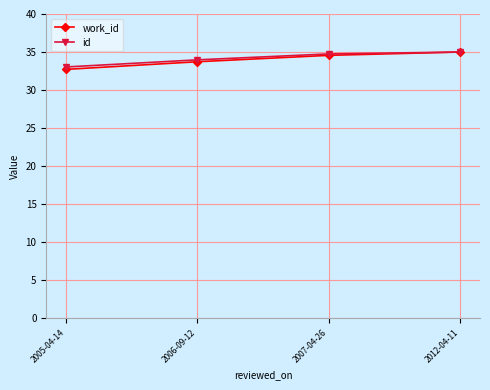

What is the total value across all series at 2006-09-12?

67.7